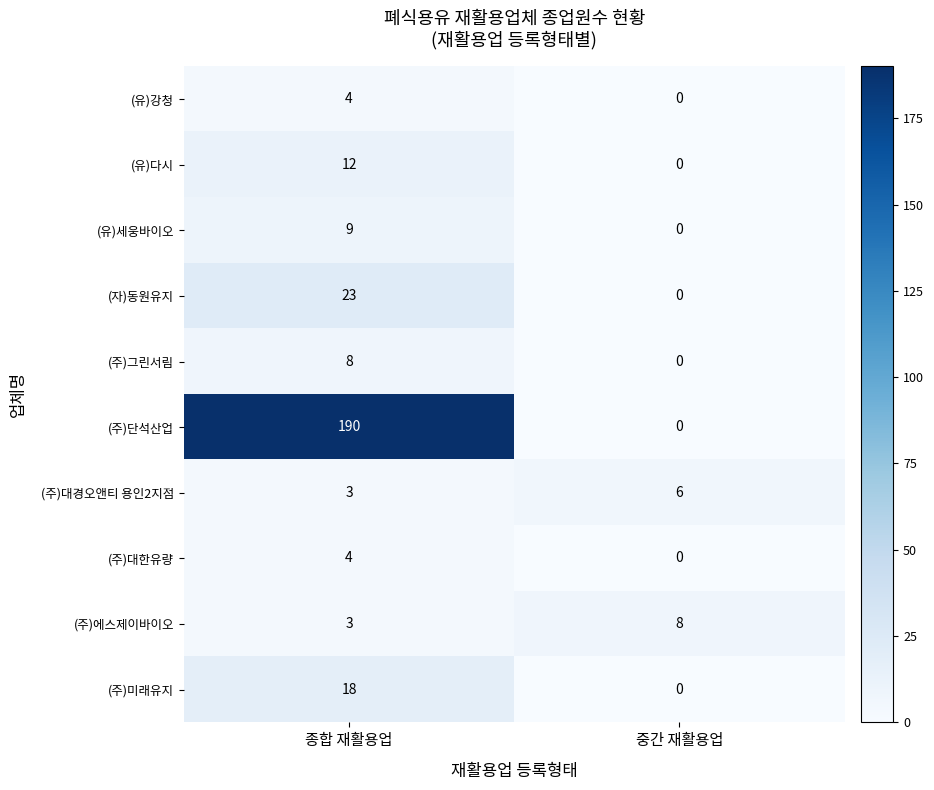

Which series changed the most between 종합 재활용업 and 중간 재활용업?

(주)단석산업